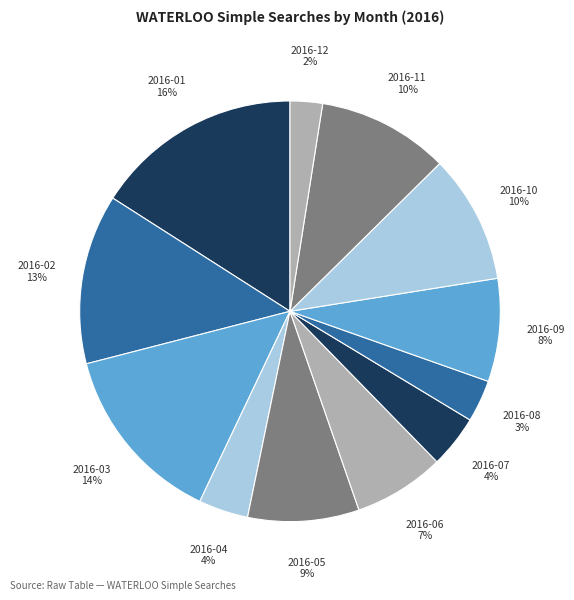

Is it true that 2016-09 is 8% of the pie?

True